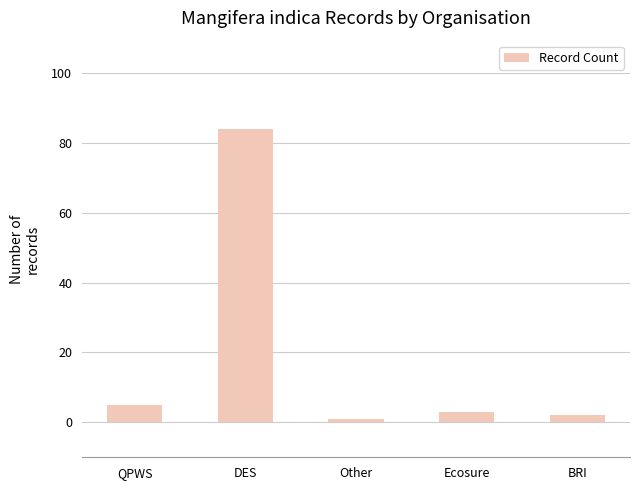

Where does the data first go above 3?

QPWS